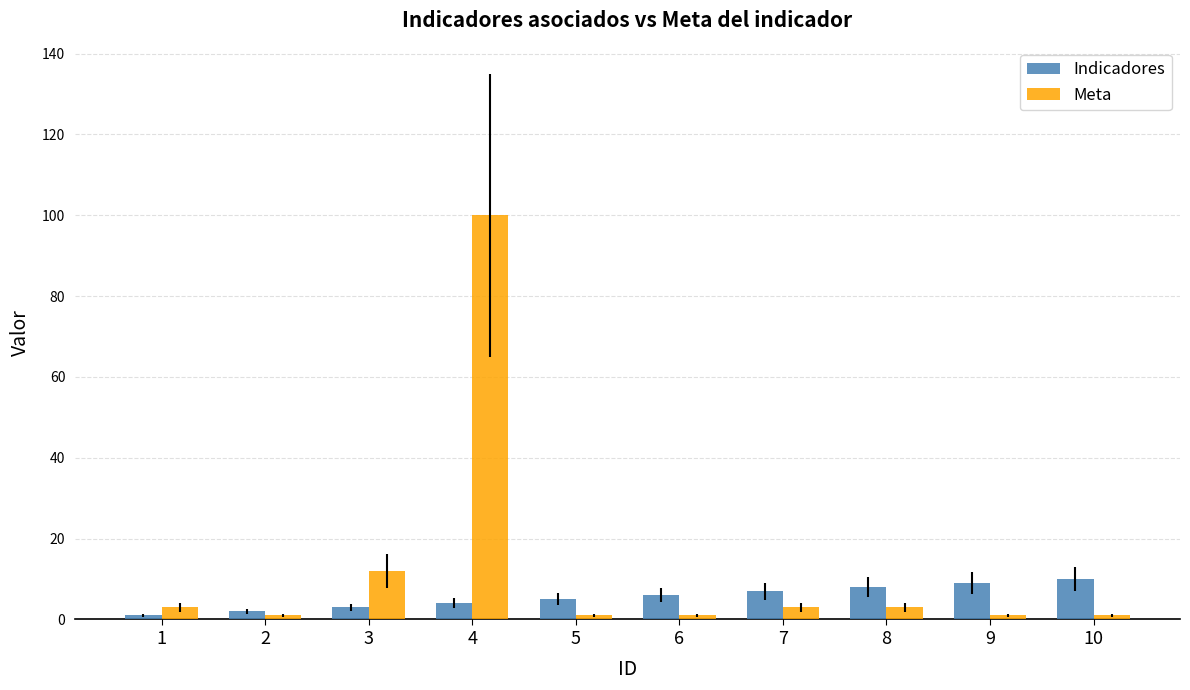

True or false: Meta has a value of 1 at 5.

True